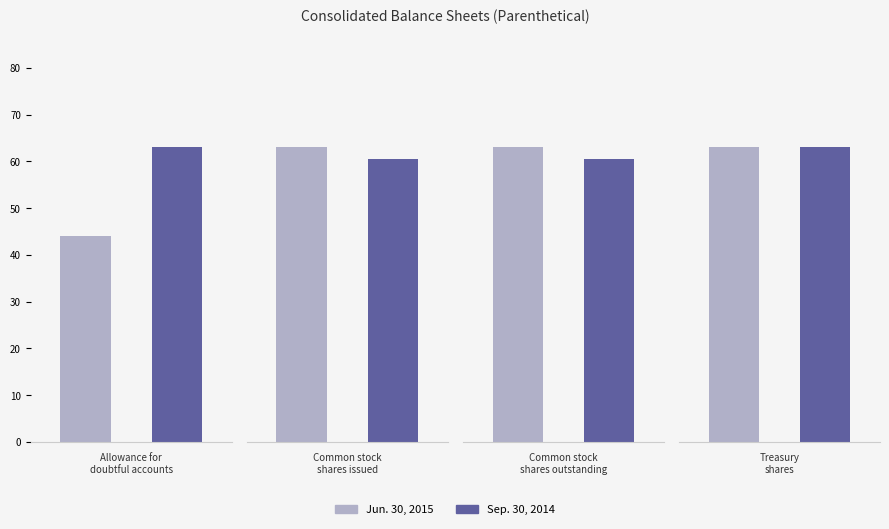

Which series has the widest spread of values?

Jun. 30, 2015